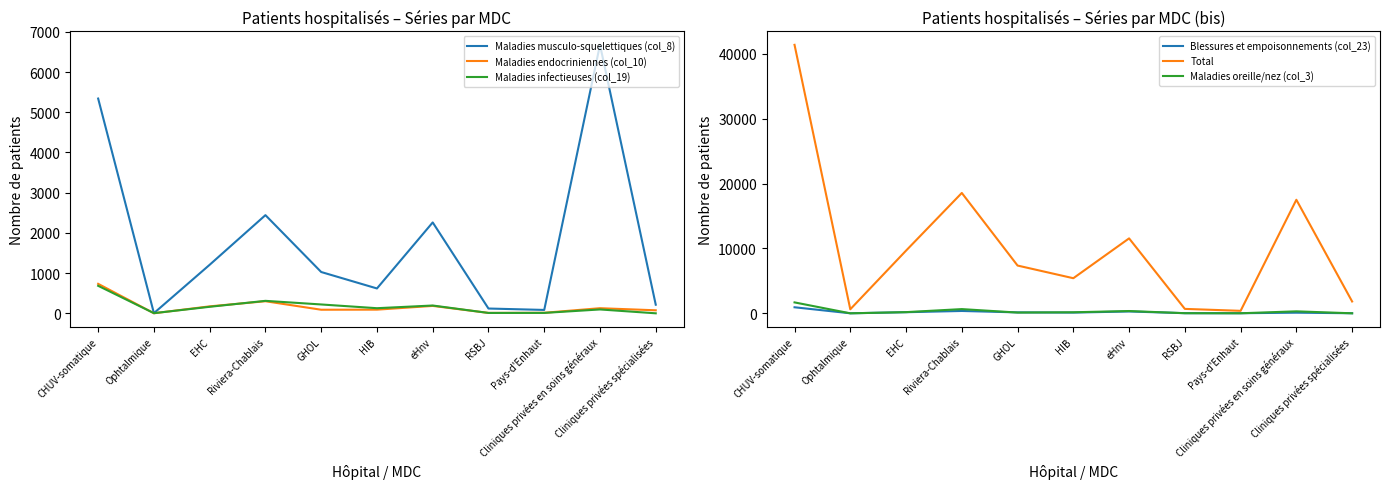

Is it true that Maladies musculo-squelettiques (col_8) equals 6677 at Cliniques privées en soins généraux?

True